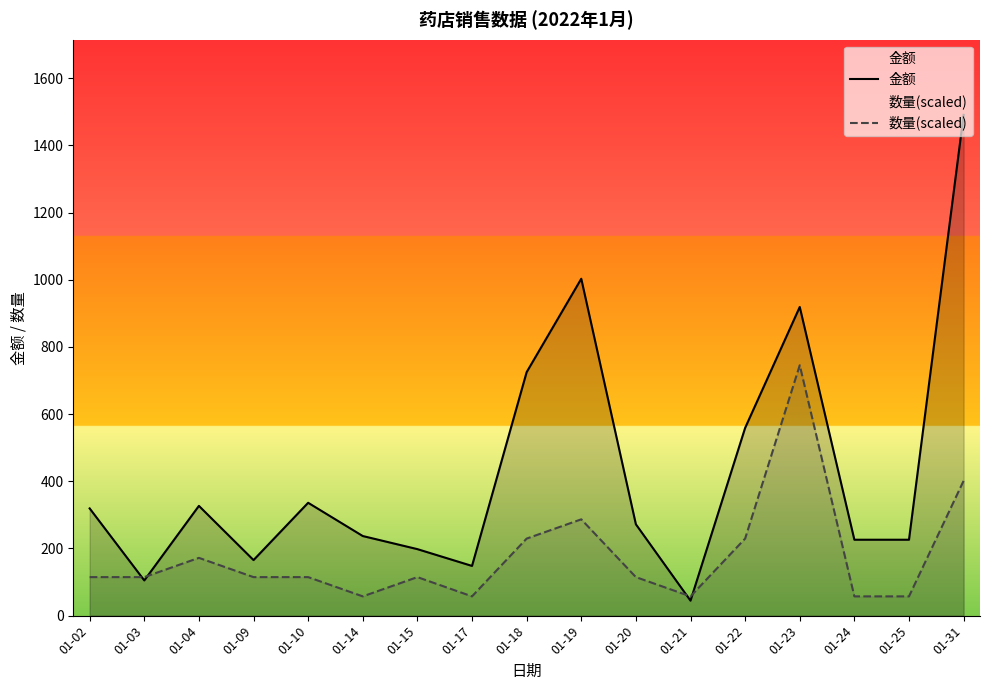

Reading right to left, list all the values displayed in this chart.

金额: 01-31=1491.0	01-25=226.0	01-24=226.0	01-23=919.0	01-22=558.9	01-21=44.6	01-20=272.0	01-19=1003.0	01-18=724.9	01-17=148.0	01-15=198.0	01-14=237.0	01-10=336.0	01-09=165.4	01-04=326.8	01-03=104.8	01-02=319.2
数量(scaled): 01-31=401.4	01-25=57.3	01-24=57.3	01-23=745.5	01-22=229.4	01-21=57.3	01-20=114.7	01-19=286.7	01-18=229.4	01-17=57.3	01-15=114.7	01-14=57.3	01-10=114.7	01-09=114.7	01-04=172.0	01-03=114.7	01-02=114.7